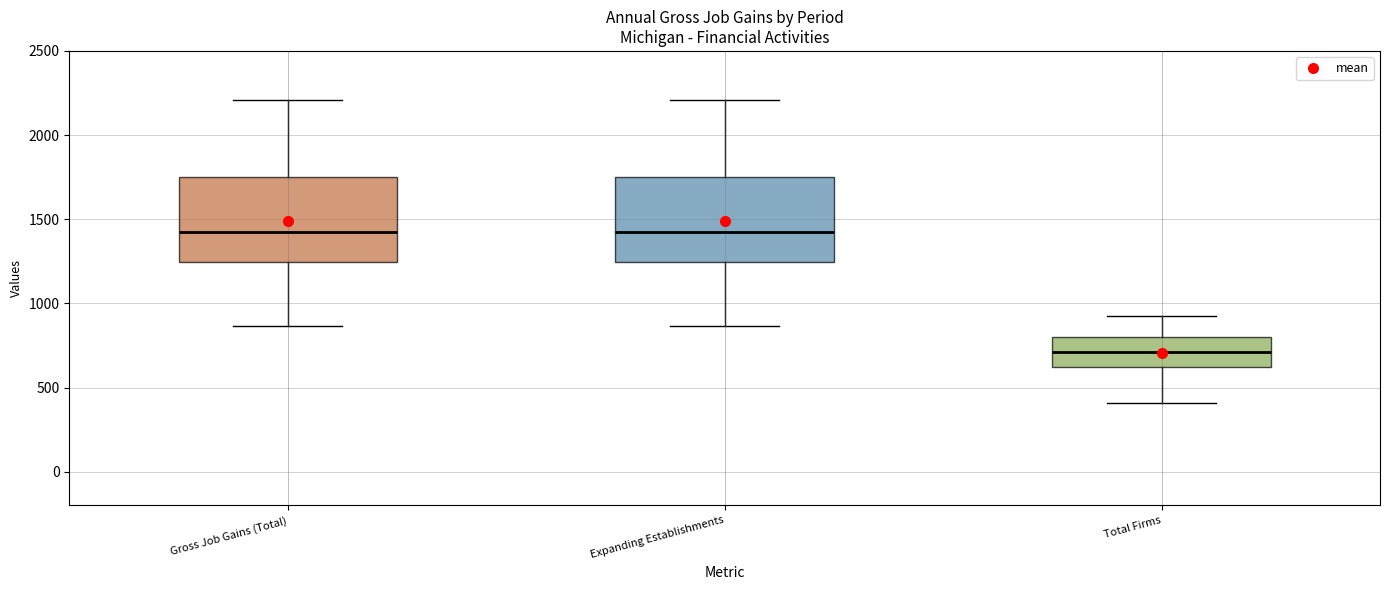

Where is the upper edge of the box for Expanding Establishments on the y-axis? The values are not printed on the chart, so give them approximately, as read against the axis.

1750